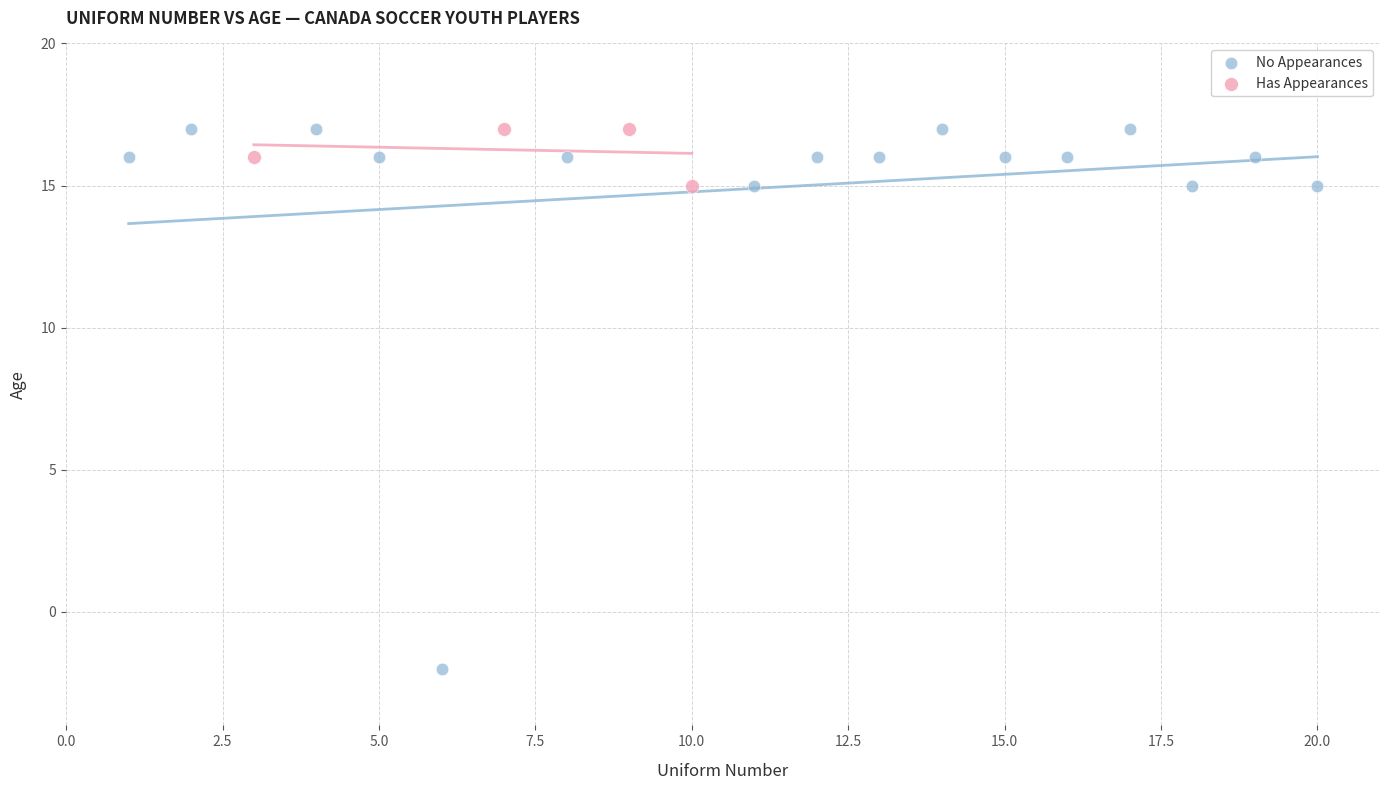

Which series has the widest spread of Y values?

No Appearances